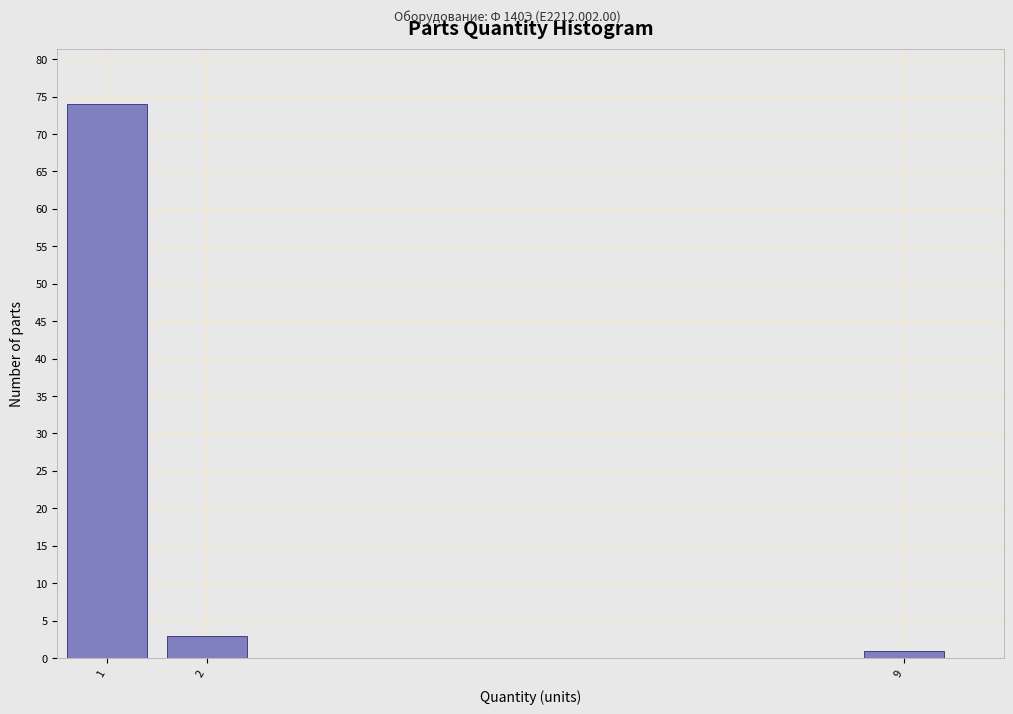

Reading left to right, transcribe all the data shown in this chart.

1=74	2=3	9=1